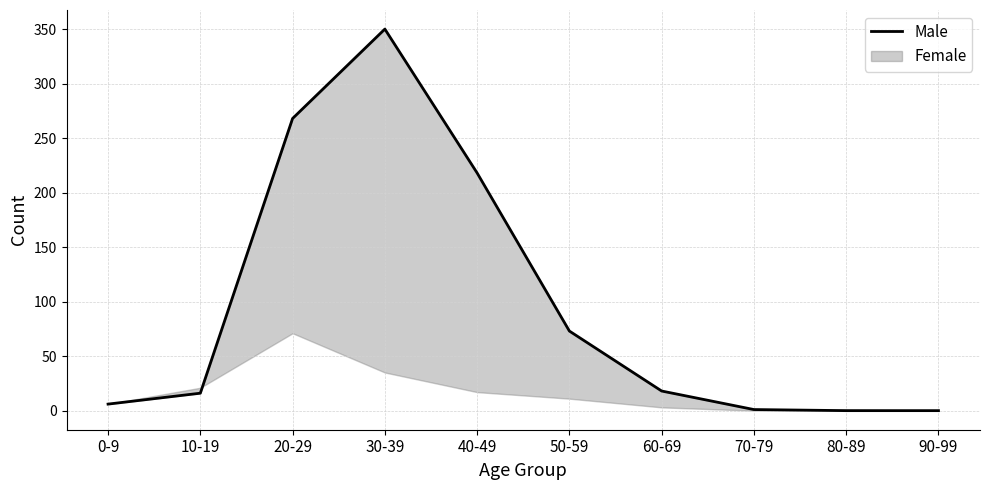

True or false: there are more than 0 points higher than both neighbors.

True